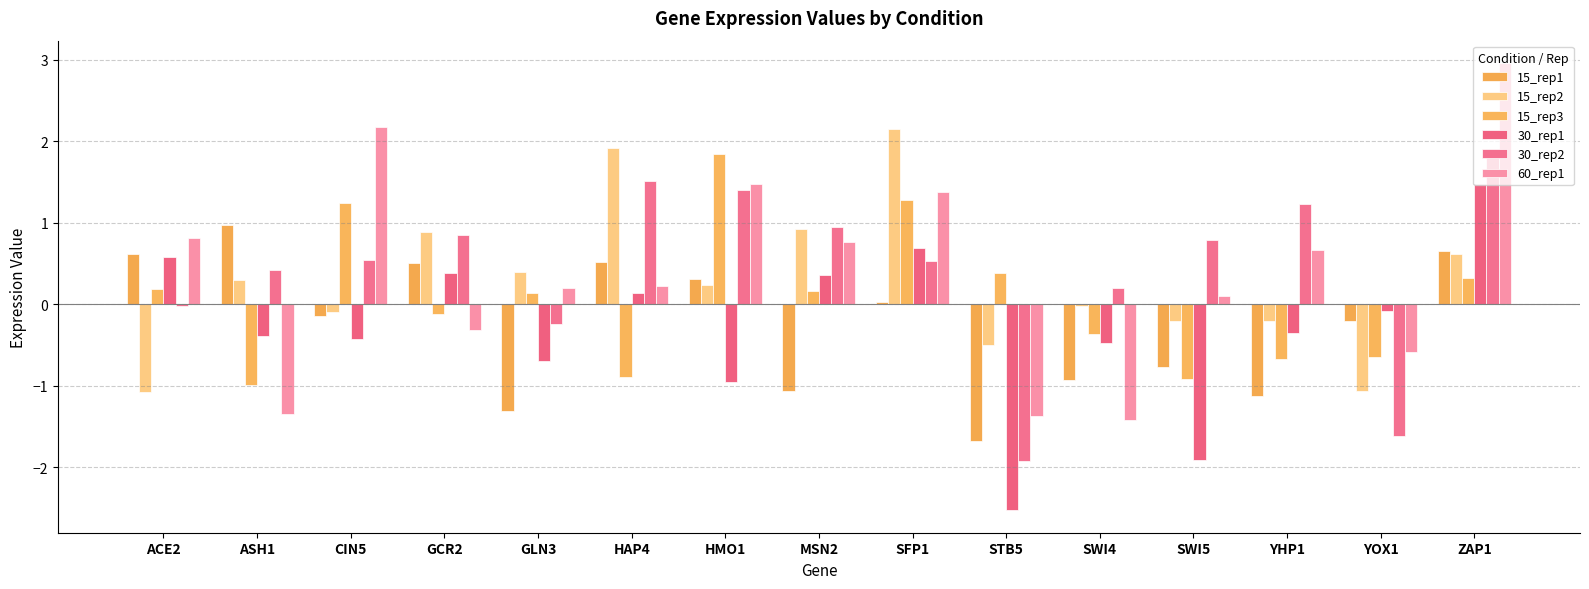

How many categories are shown in the chart?

15